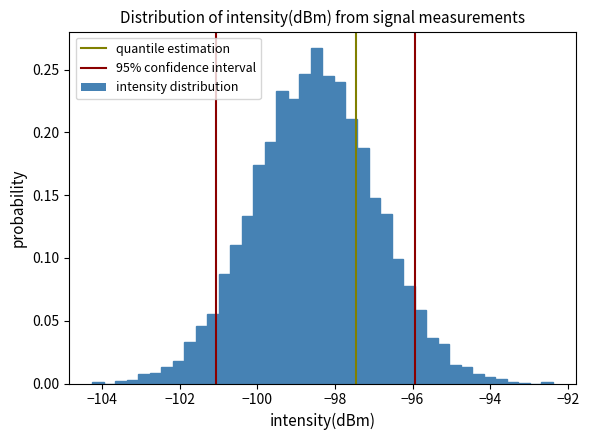

Read against the x-axis, roughly where is the centre of the tallest bar?

-98.4